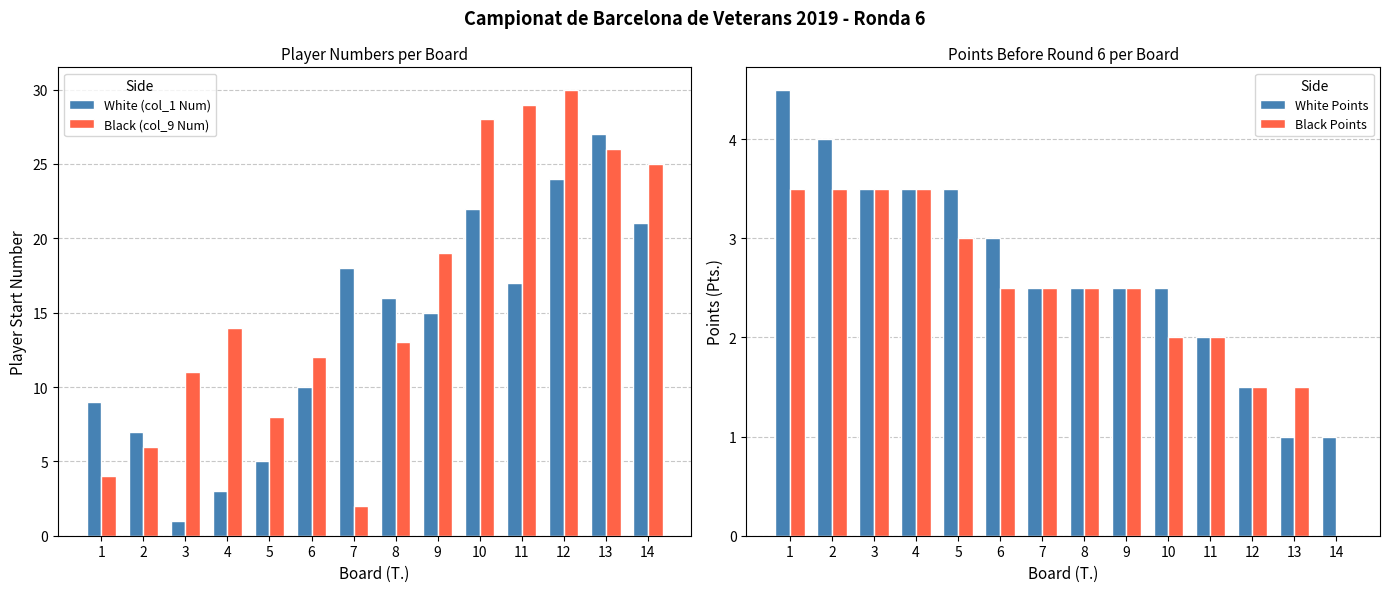

What is the average value of the White Points series?

2.7